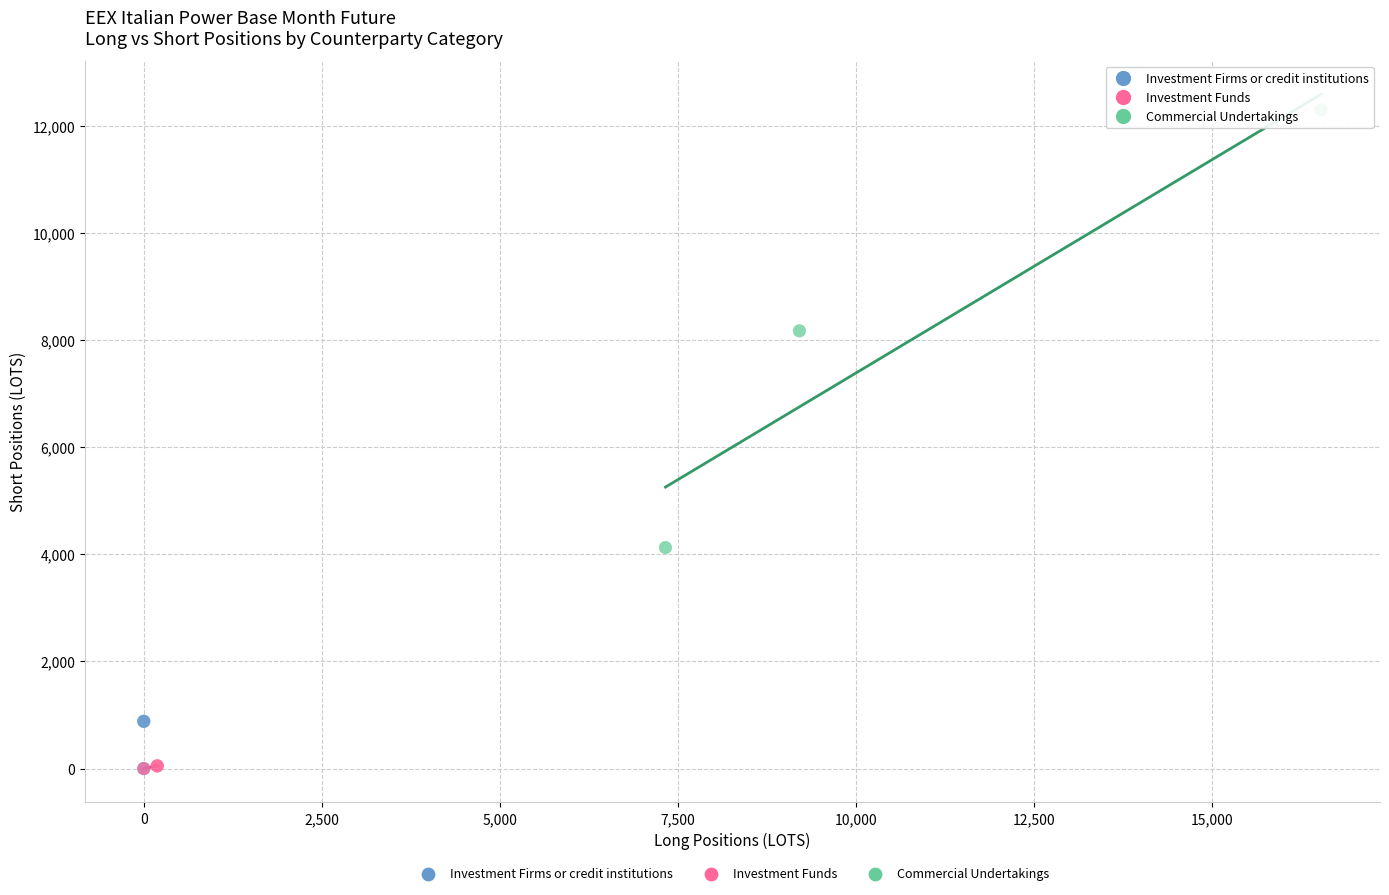

Which series reaches the maximum Y coordinate?

Commercial Undertakings